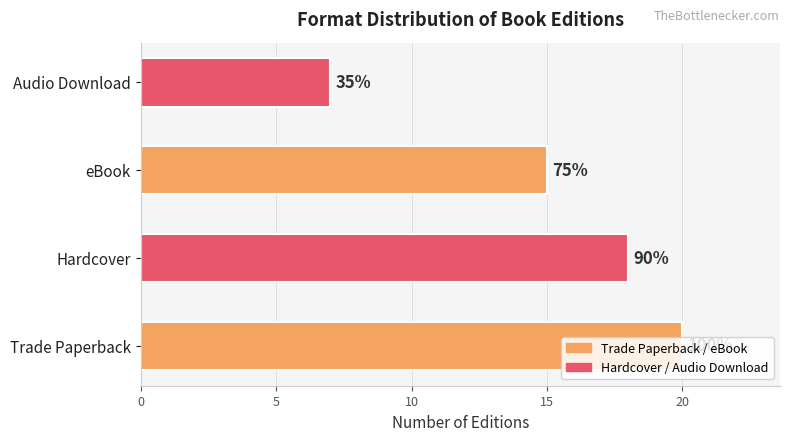

What is the average value?

15